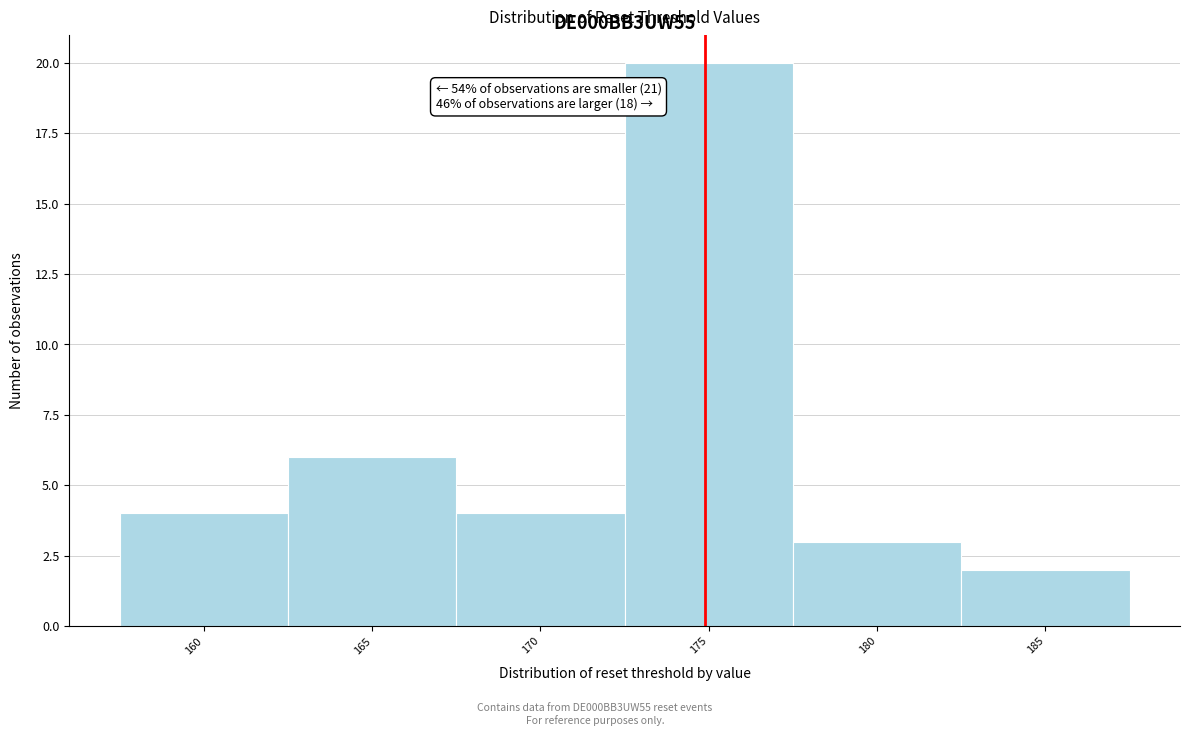

Reading left to right, extract all data points from this chart.

160=4	165=6	170=4	175=20	180=3	185=2